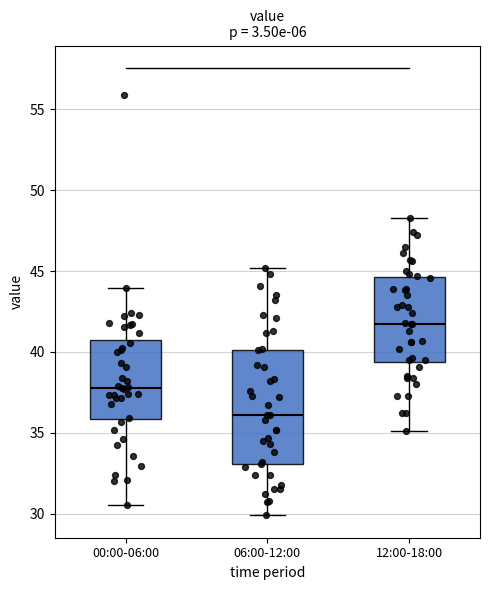

Reading left to right, transcribe this box plot: for each box, give where its median line is, the range the box spans, and where its two whiskers end, as read against the y-axis. The values are not printed on the chart, so give them approximately, as read against the axis.

00:00-06:00: median 38.0, box 36.0 to 40.5, whiskers 30.5 to 44.0
06:00-12:00: median 36.0, box 33.0 to 40.0, whiskers 30.0 to 45.0
12:00-18:00: median 42.0, box 39.5 to 44.5, whiskers 35.0 to 48.5